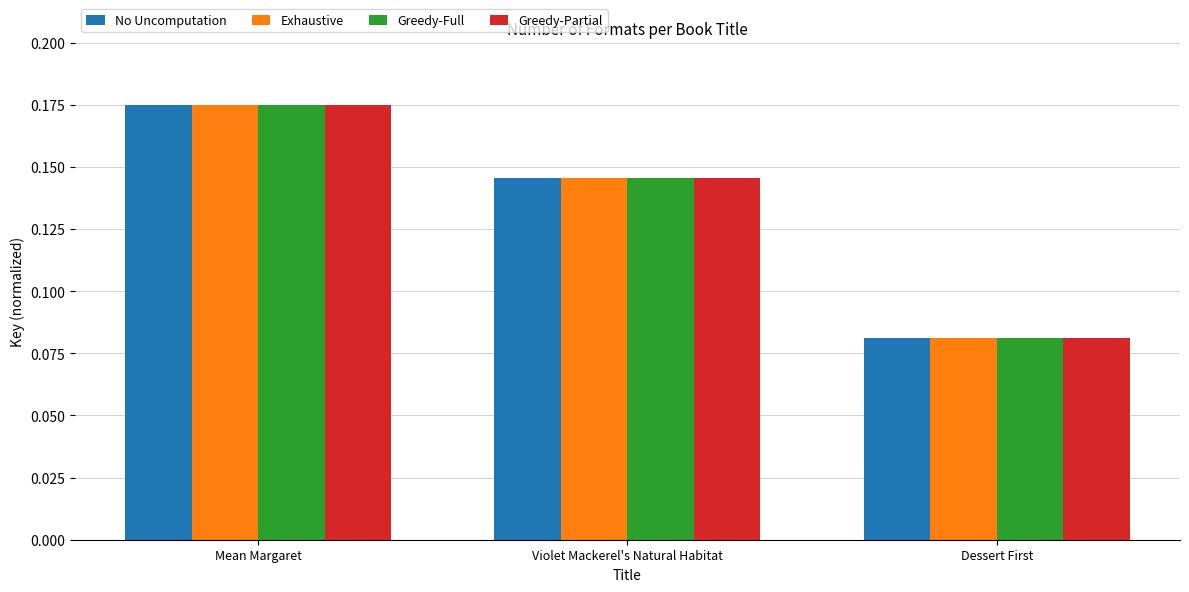

What is the label of the 1st bar from the right?

Dessert First